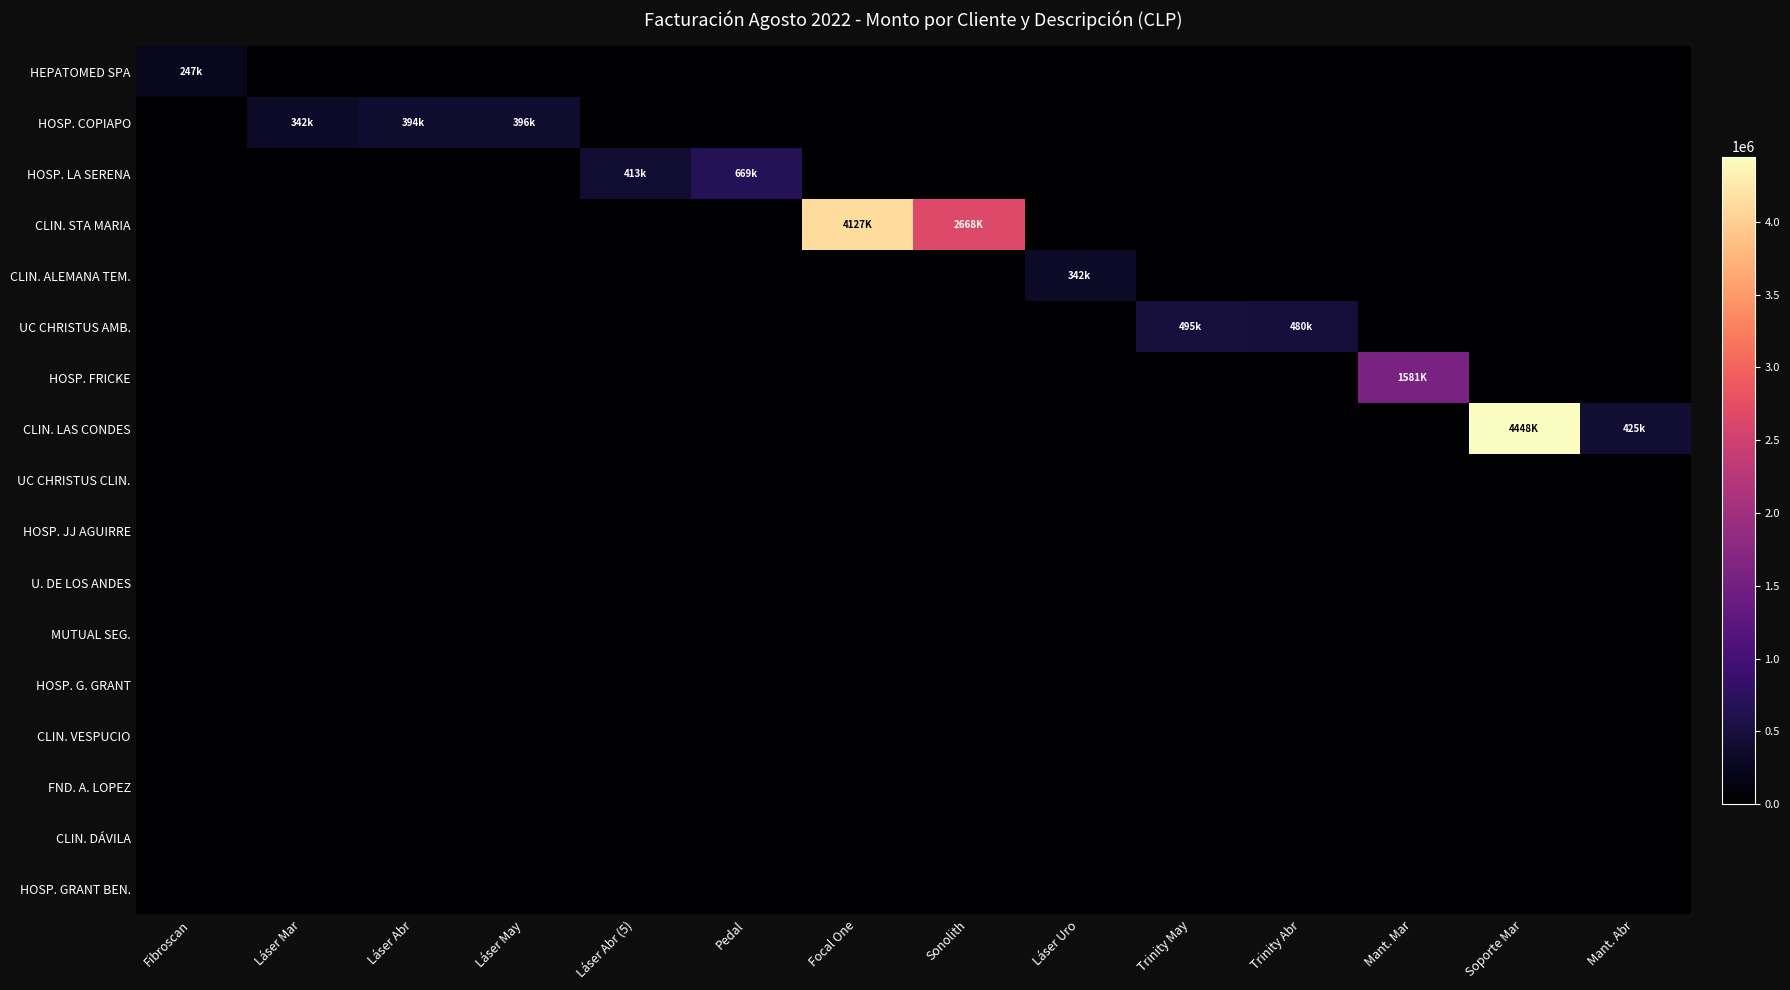

Which series has the largest total across all categories?

CLIN. STA MARIA